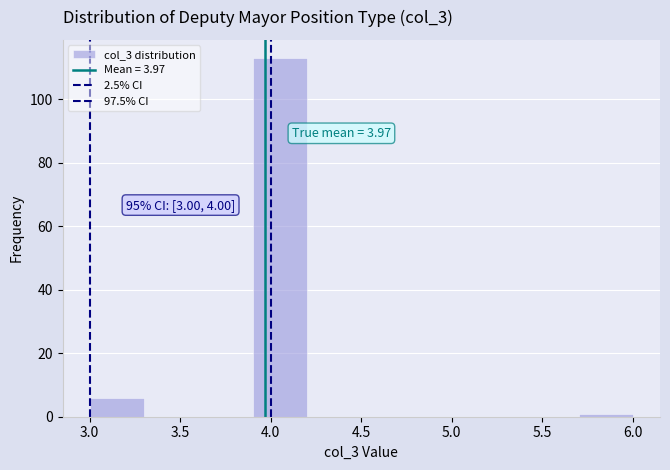

Over which range of the x-axis is the bar tallest?

3.9 to 4.2